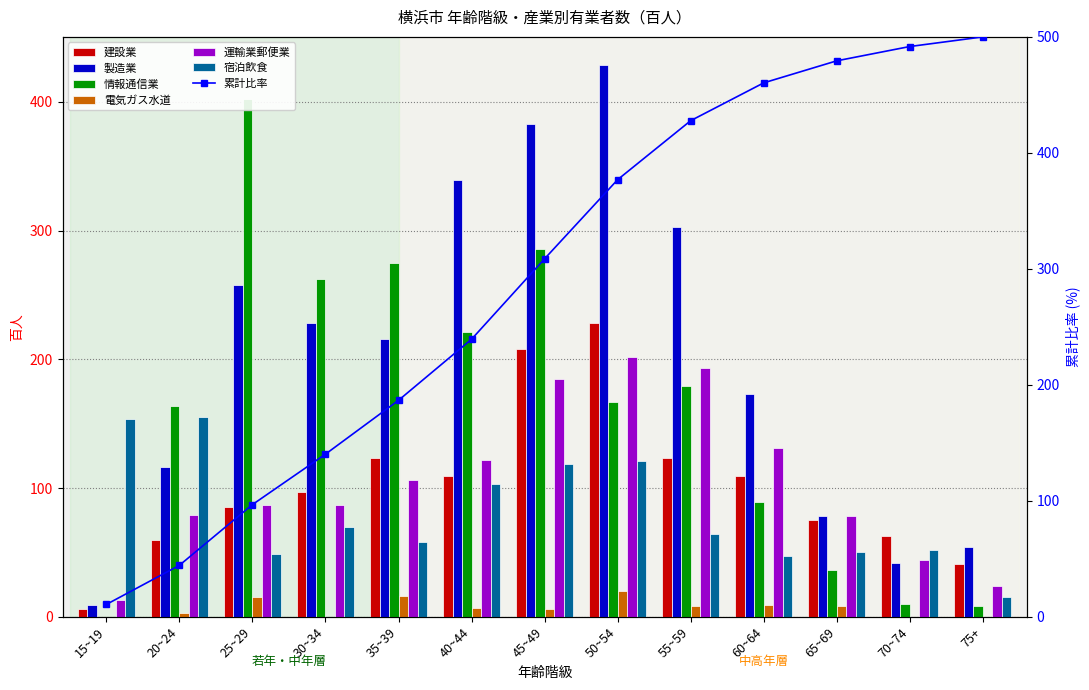

Rank the categories by 製造業 value from lowest to highest.

15~19, 70~74, 75+, 65~69, 20~24, 60~64, 35~39, 30~34, 25~29, 55~59, 40~44, 45~49, 50~54